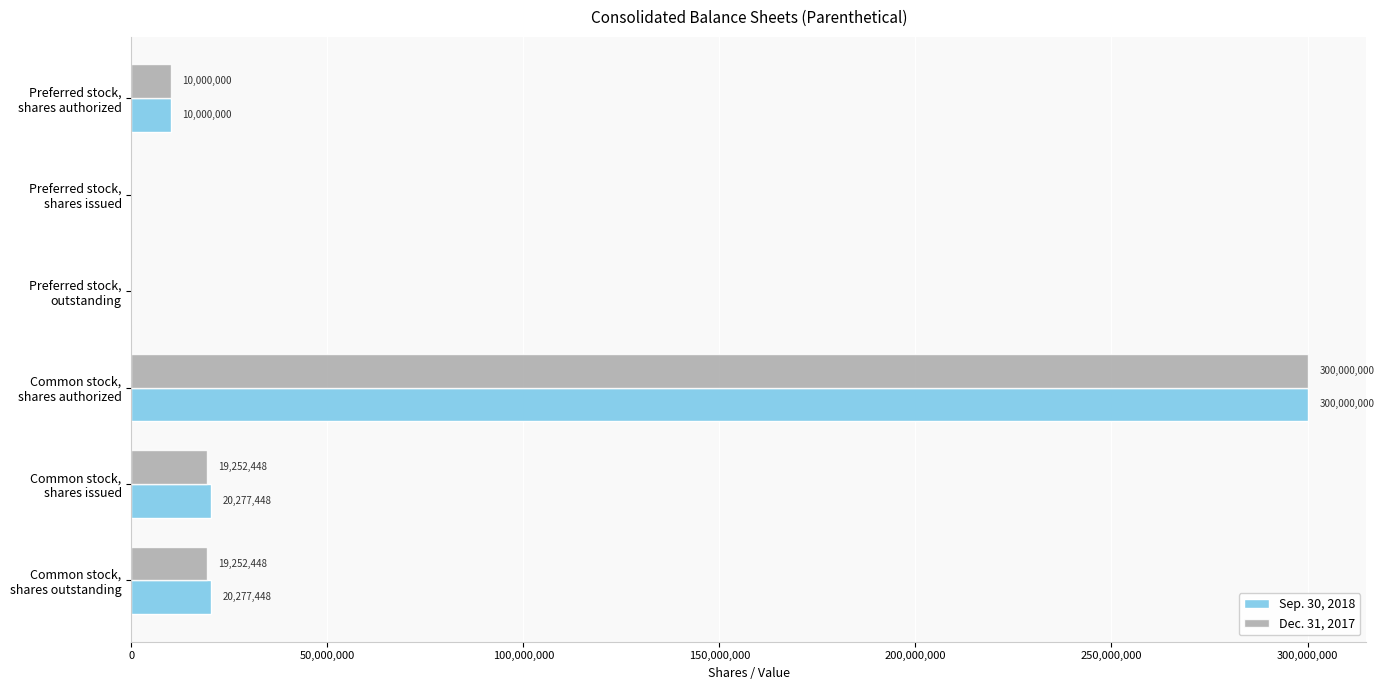

Which series has the largest total across all categories?

Sep. 30, 2018